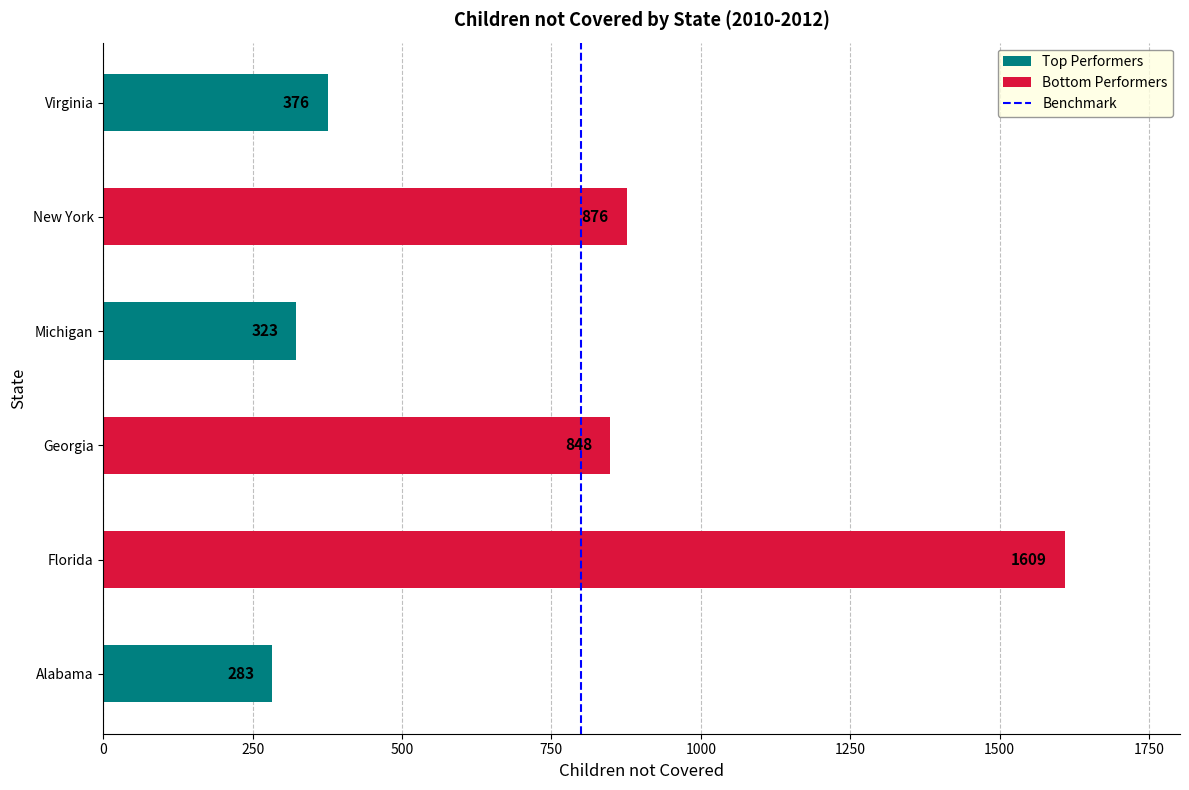

Approximately how many times larger is the value at Florida compared to New York?

1.8